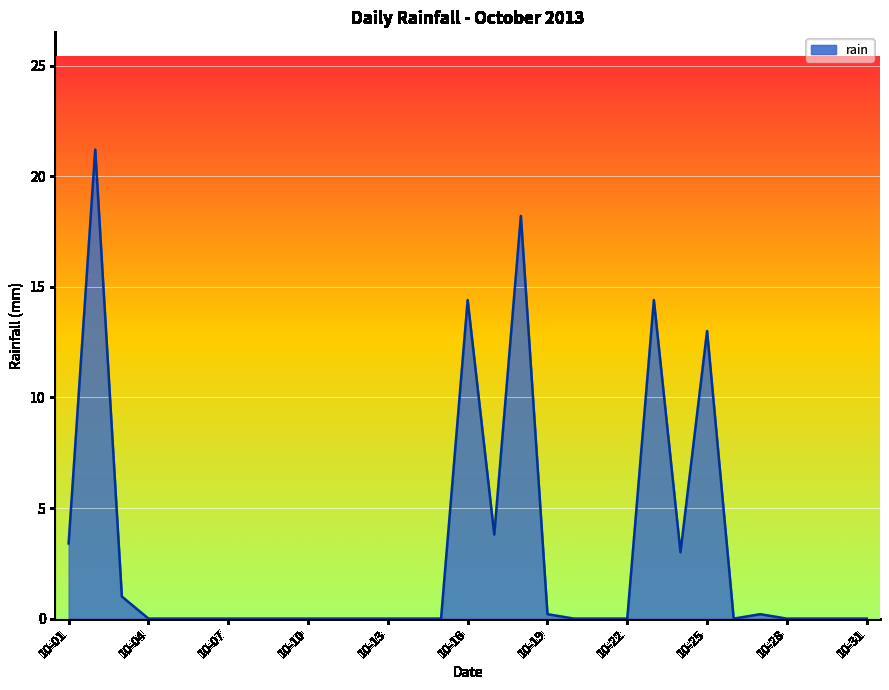

What is the difference between the maximum and minimum values?

21.2